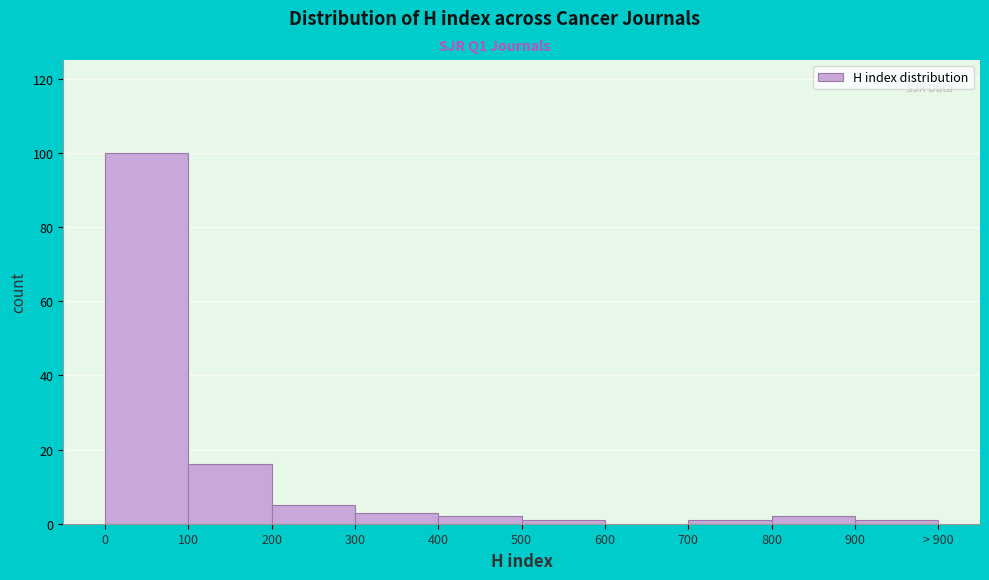

Reading left to right, extract all data points from this chart.

0=100	100=16	200=5	300=3	400=2	500=1	600=0	700=1	800=2	900=1